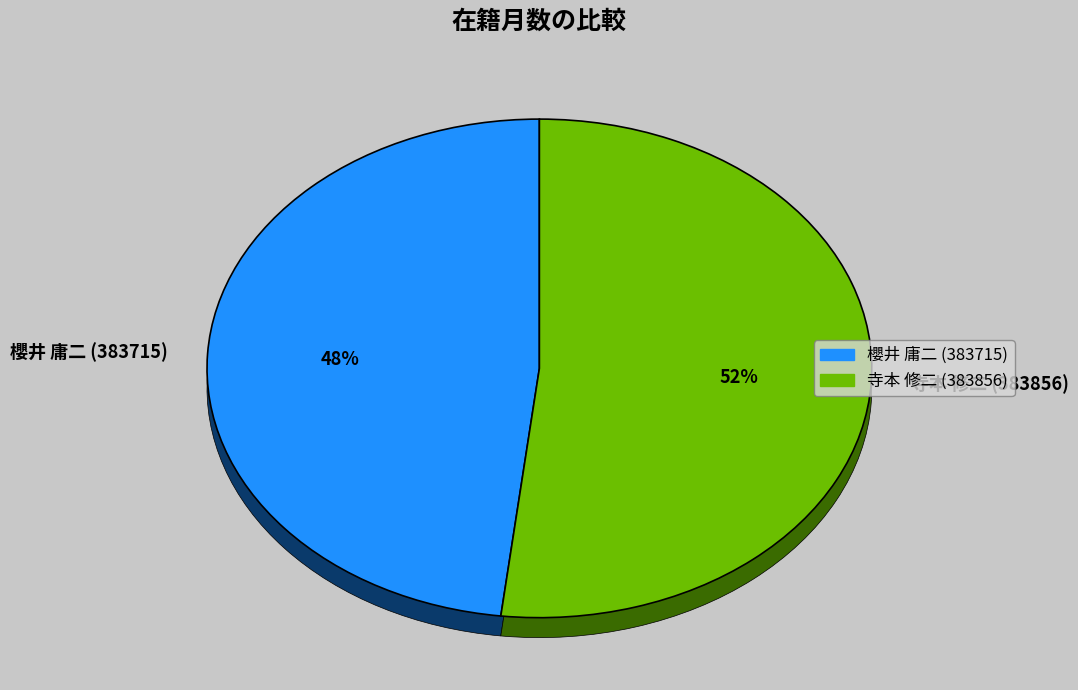

What percentage is the 寺本 修二 (383856) slice, to the nearest percent?

52%